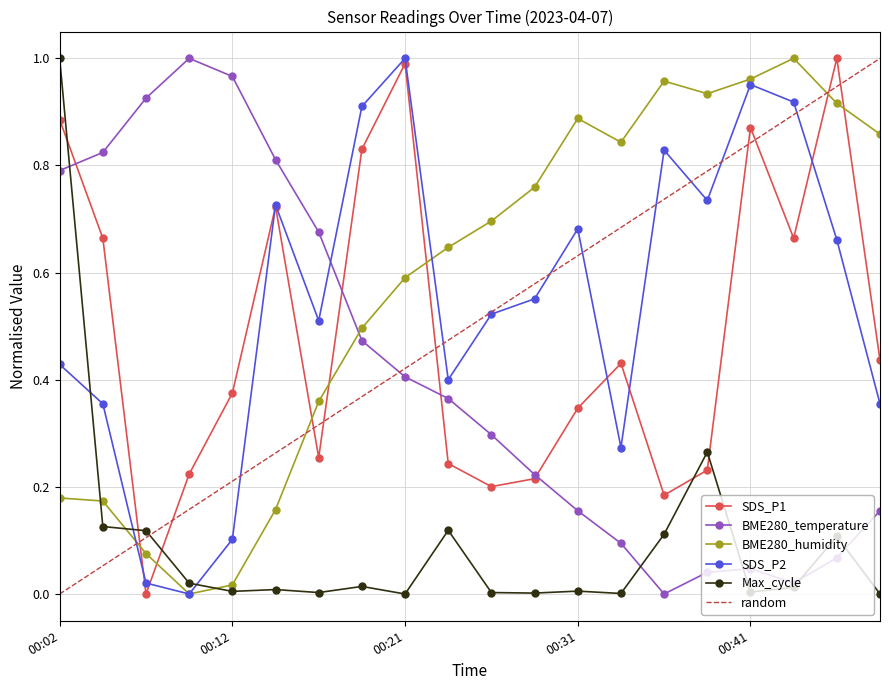

What is the approximate value of SDS_P2 at 00:26?

0.5